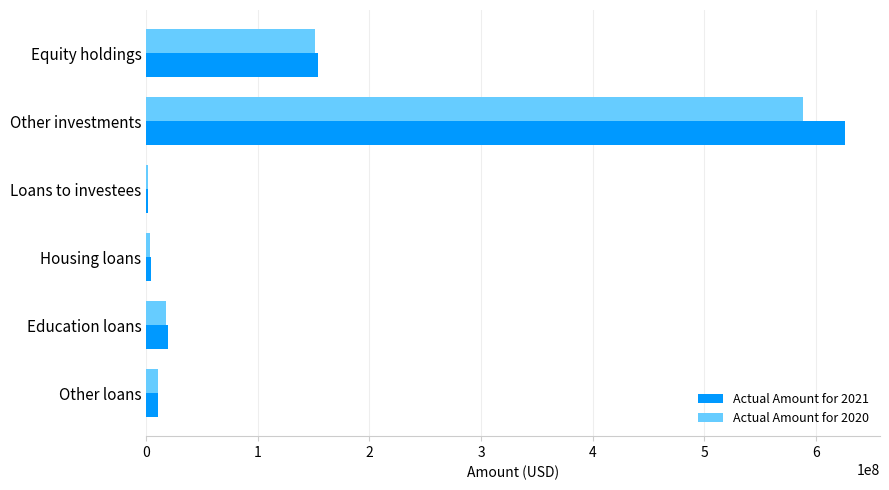

Which series has the largest total across all categories?

Actual Amount for 2021